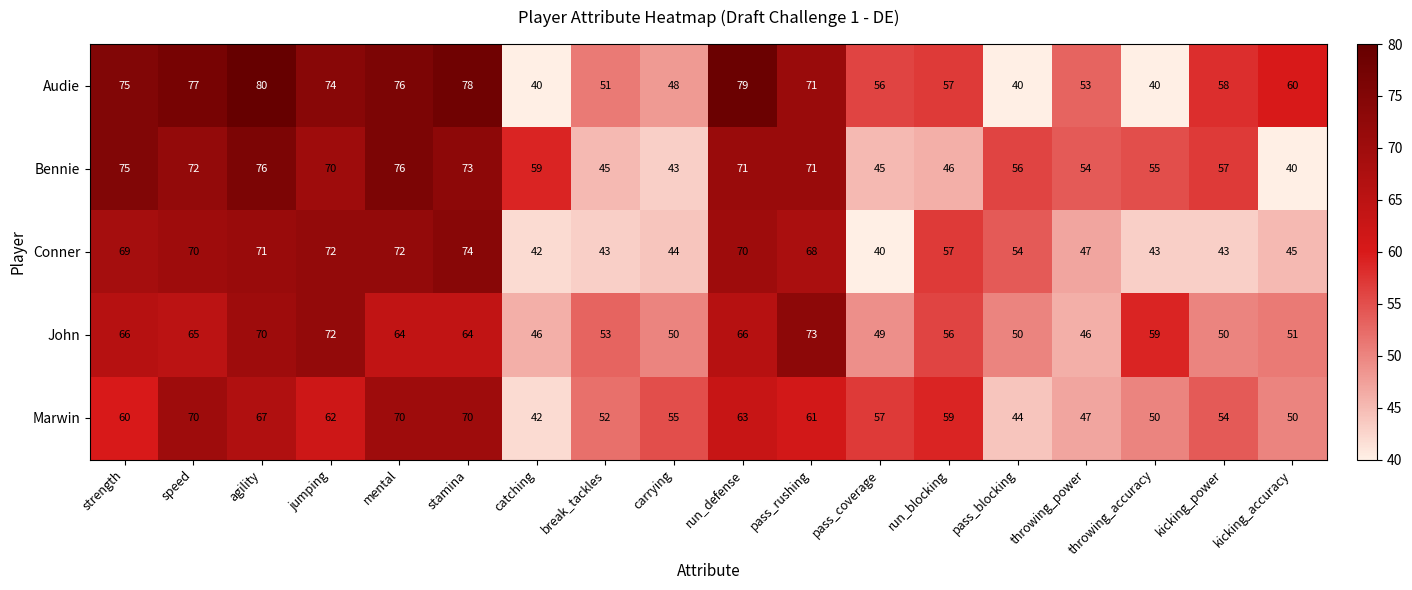

What is the difference between the maximum and minimum values in the Bennie series?

36